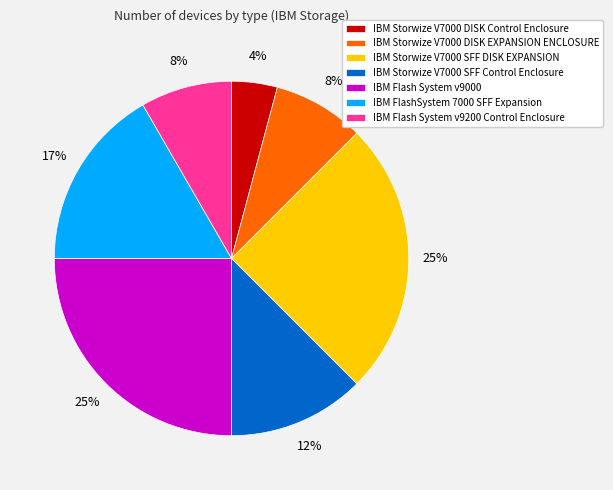

Count the number of slices in the pie.

7